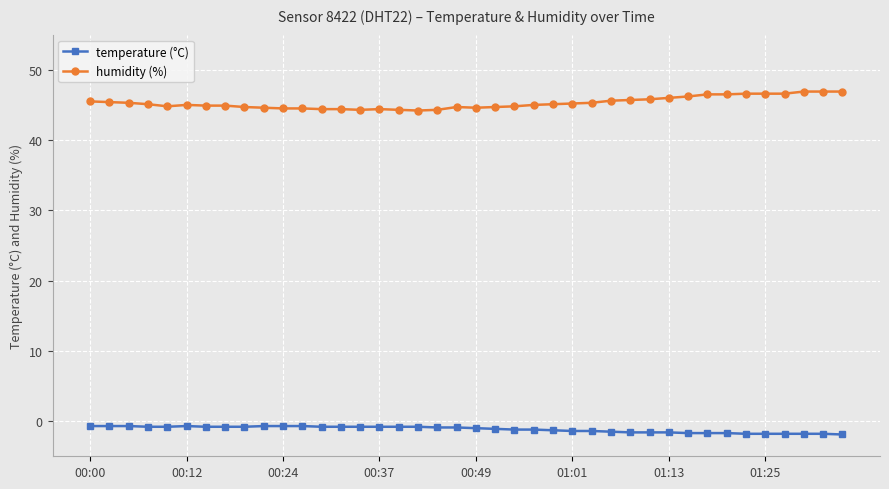

True or false: humidity (%) has more than 2 interior local peaks.

True